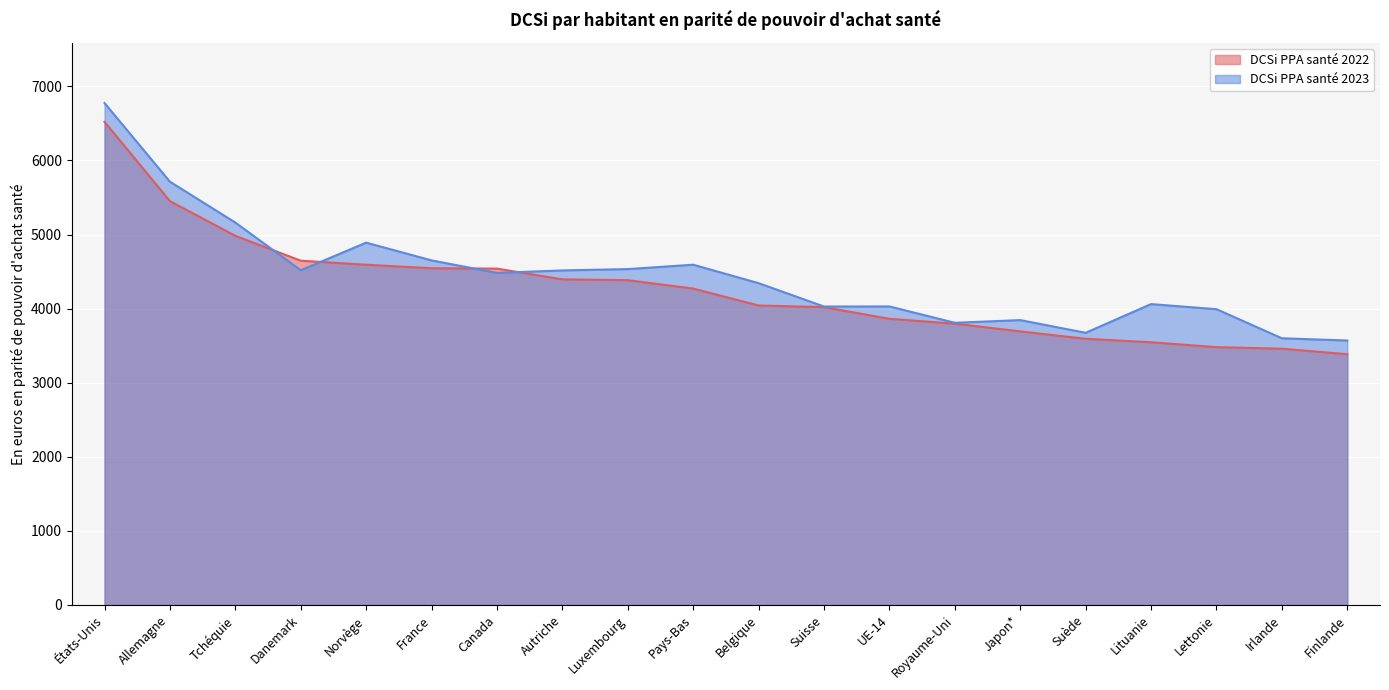

At Allemagne, list the series in order from smallest to largest.

DCSi PPA santé 2022, DCSi PPA santé 2023